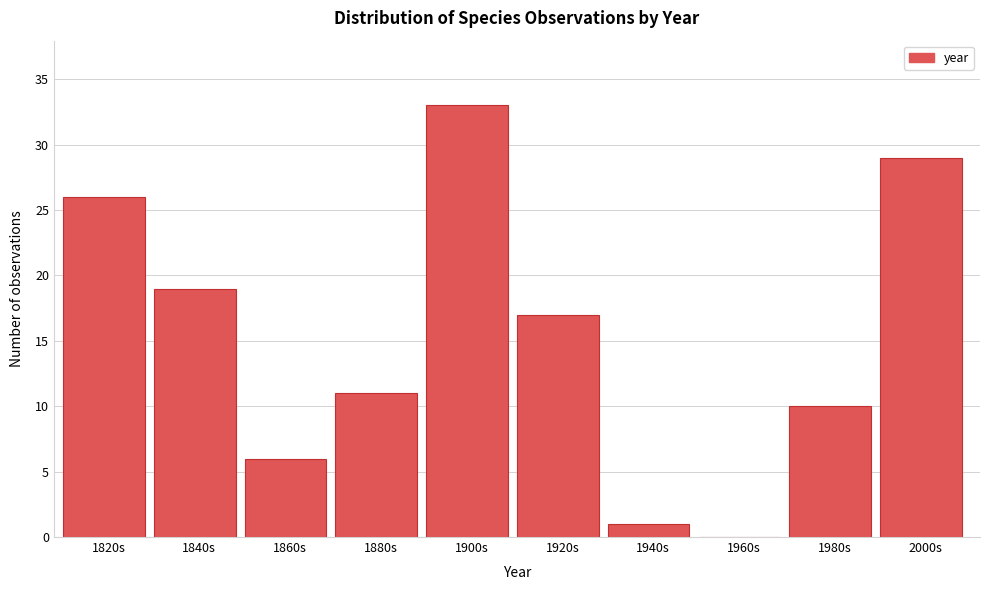

Reading left to right, what are all the values shown in this chart?

1820s=26	1840s=19	1860s=6	1880s=11	1900s=33	1920s=17	1940s=1	1960s=0	1980s=10	2000s=29